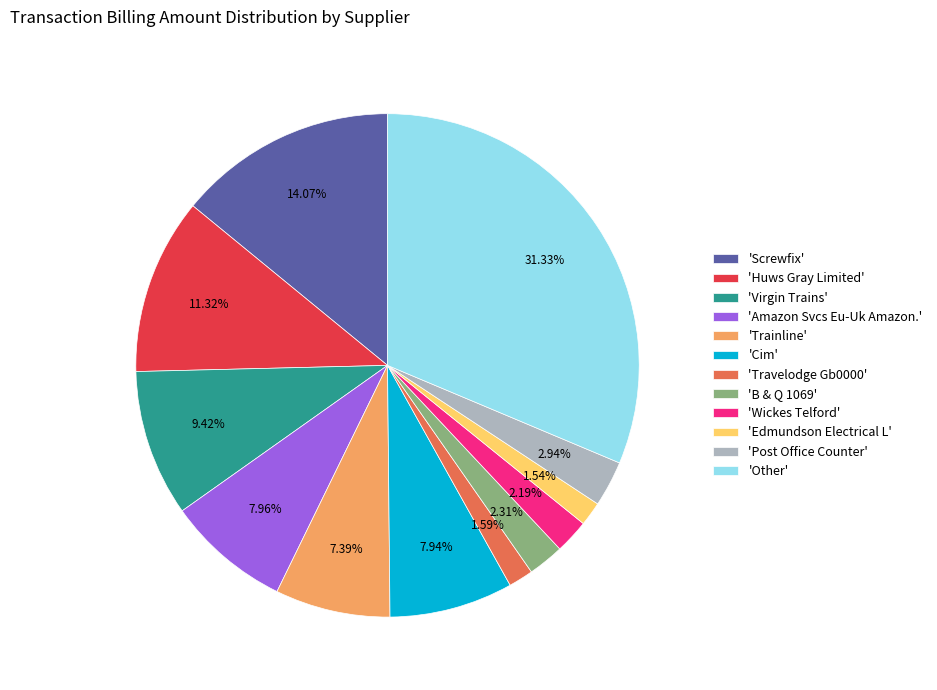

What is the ratio of the value at 'Other' to the value at 'Screwfix'?

2.2